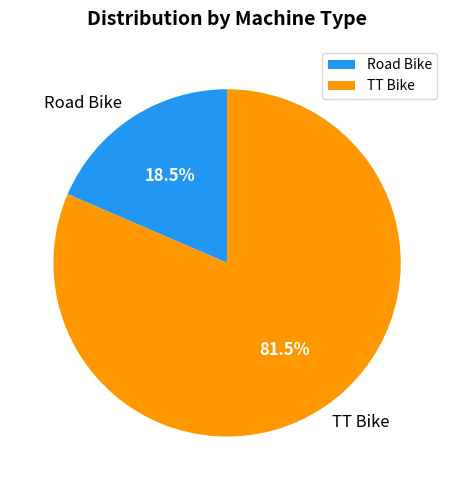

Is there a majority slice in this chart?

Yes